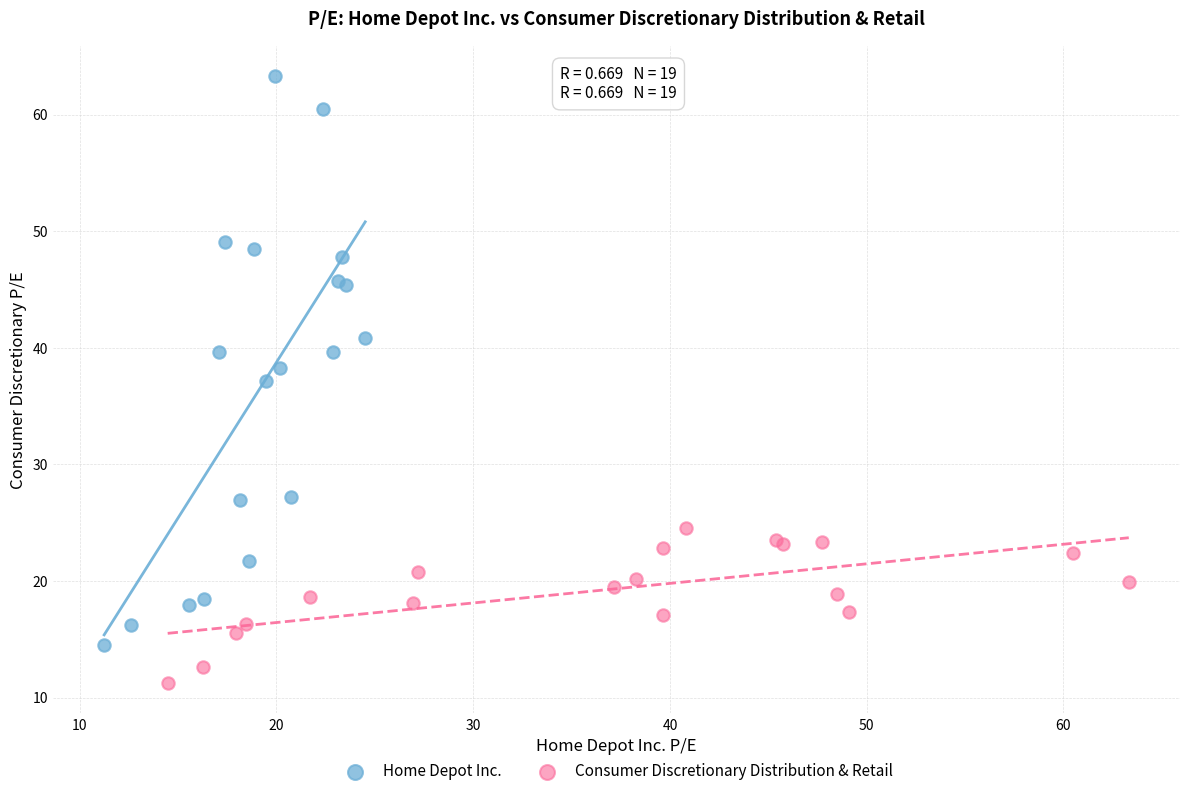

Which series contains the lowest Y value?

Consumer Discretionary Distribution & Retail